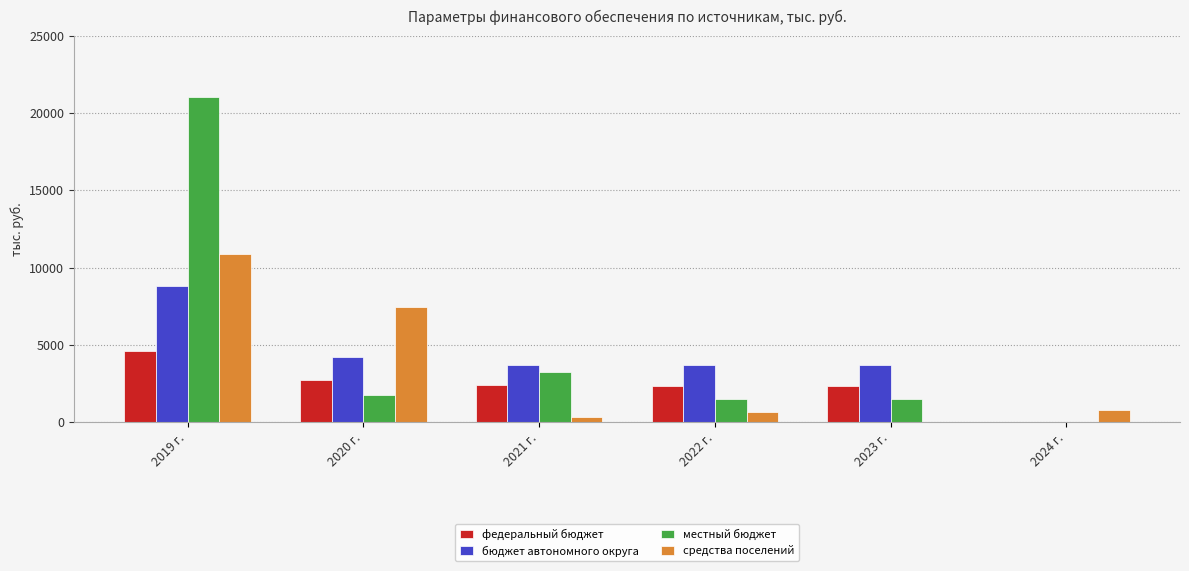

Is it true that федеральный бюджет equals 2383.5 at 2021 г.?

True